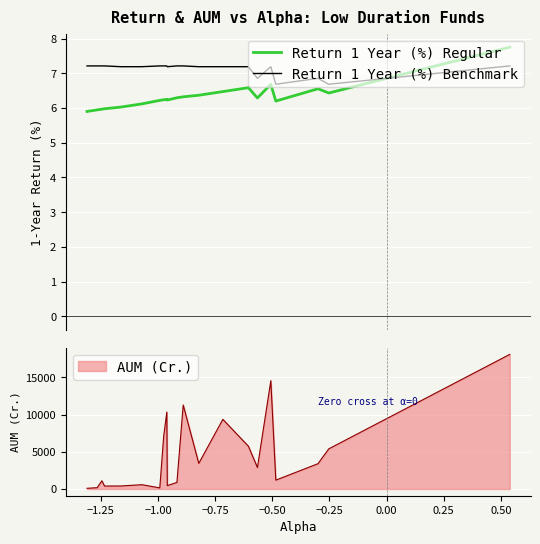

What is the value of the Return 1 Year (%) Regular point at the 2nd from the left?

5.9